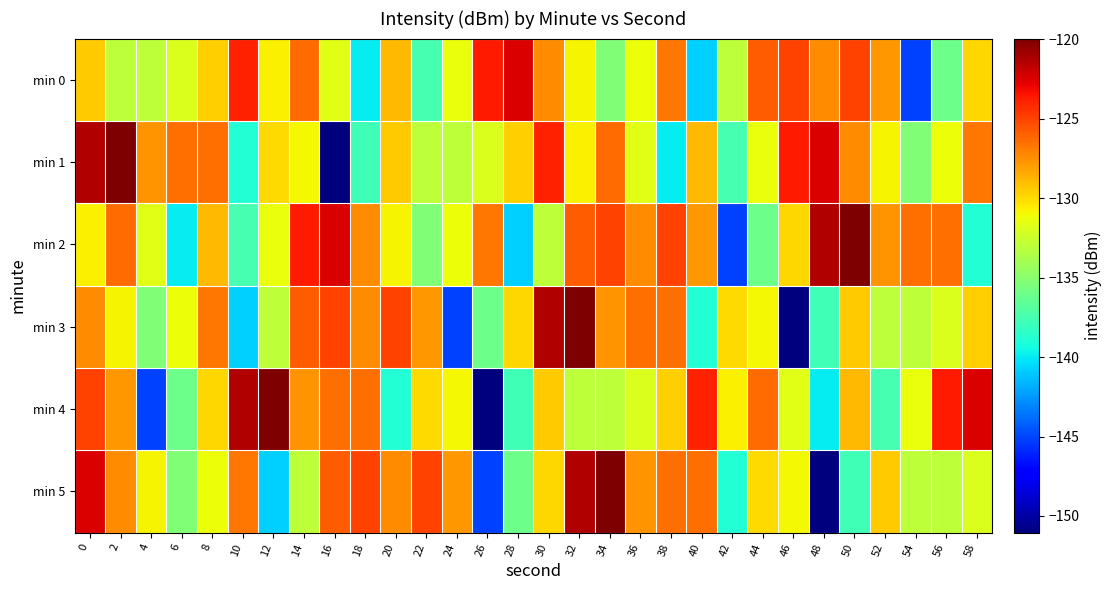

What is the total value across all series at 32?

-761.8